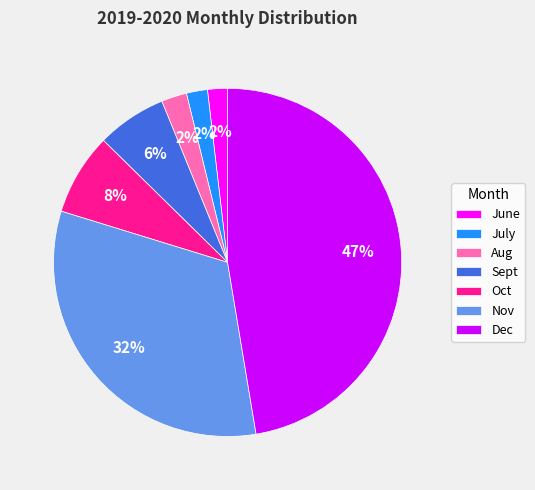

The Dec slice represents 60% of the pie. True or false?

False